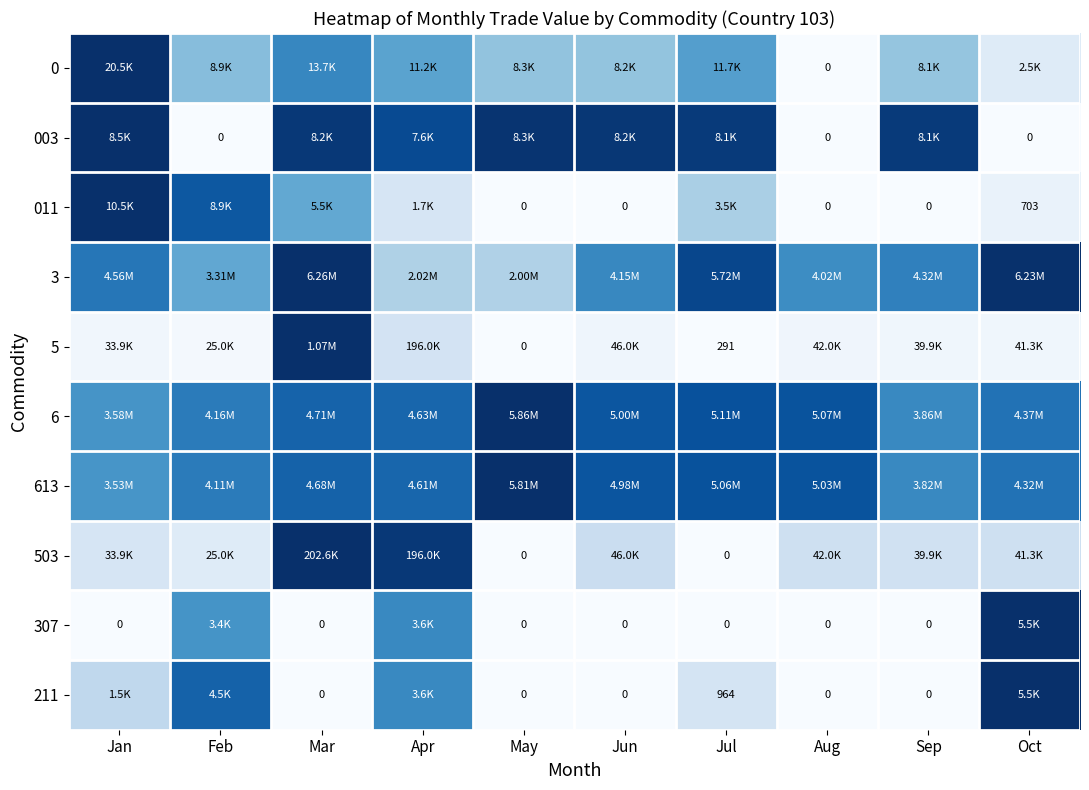

How many distinct data groups are displayed?

10